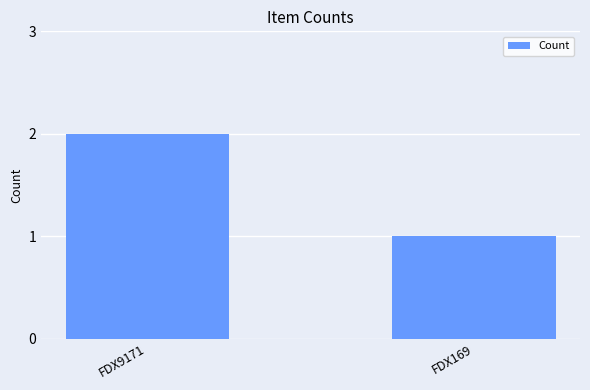

What is the difference between the values at FDX9171 and FDX169?

1